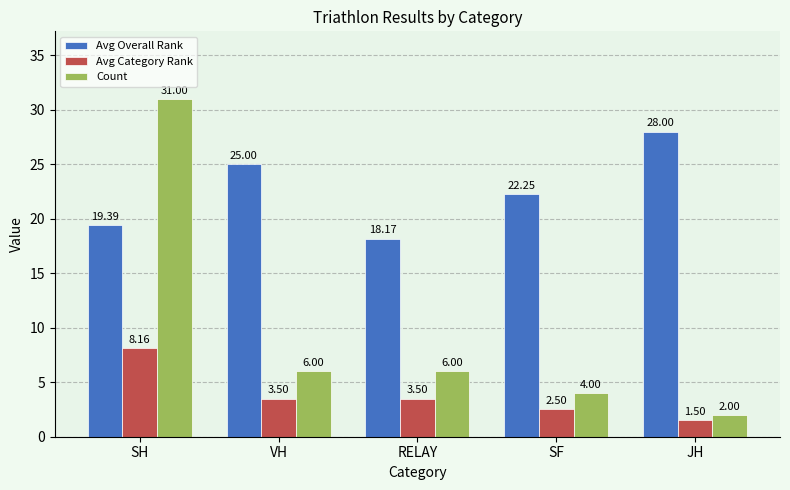

What are all the series names shown in the legend?

Avg Overall Rank, Avg Category Rank, Count